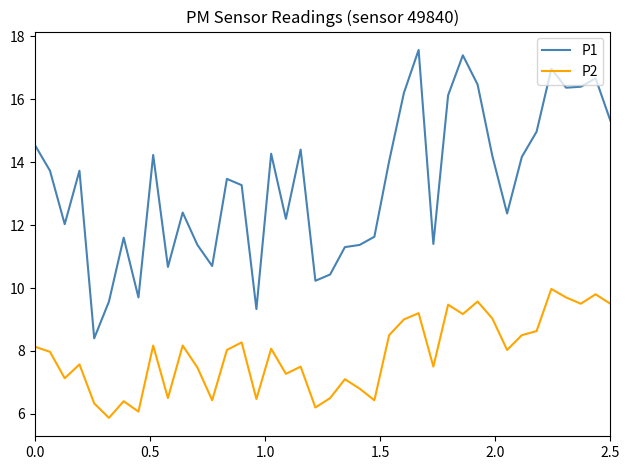

Which series has the largest total across all categories?

P1